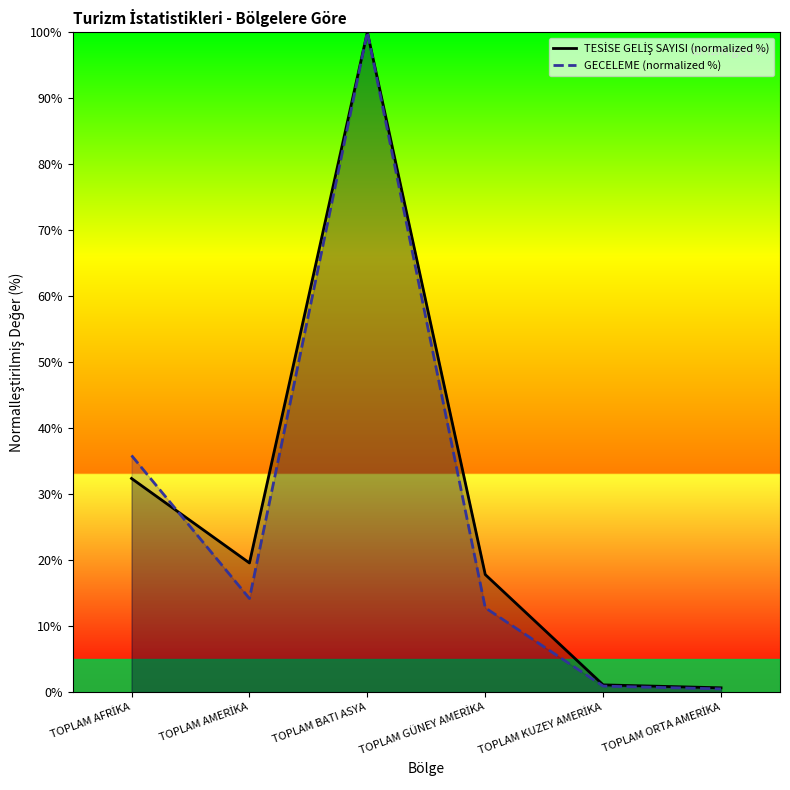

What is the maximum value shown in the chart?

100.0